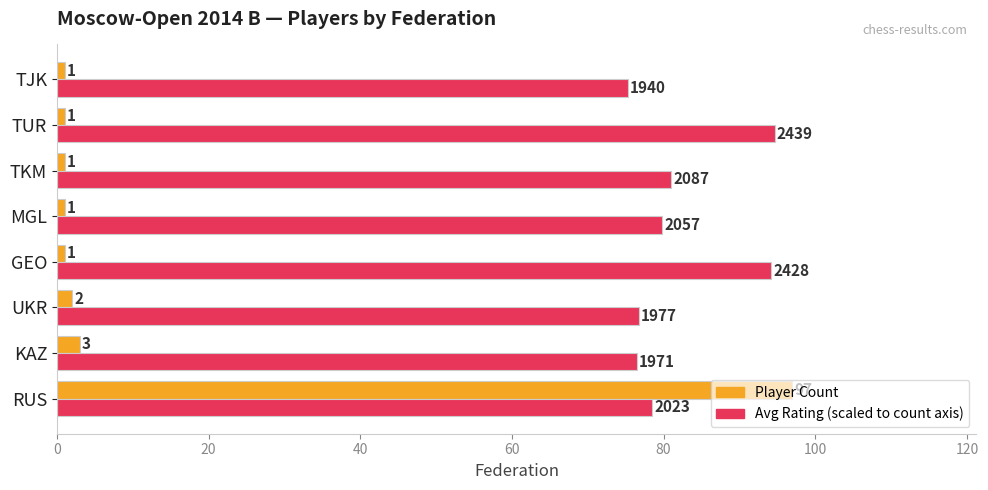

What is the greatest value displayed?

97.0